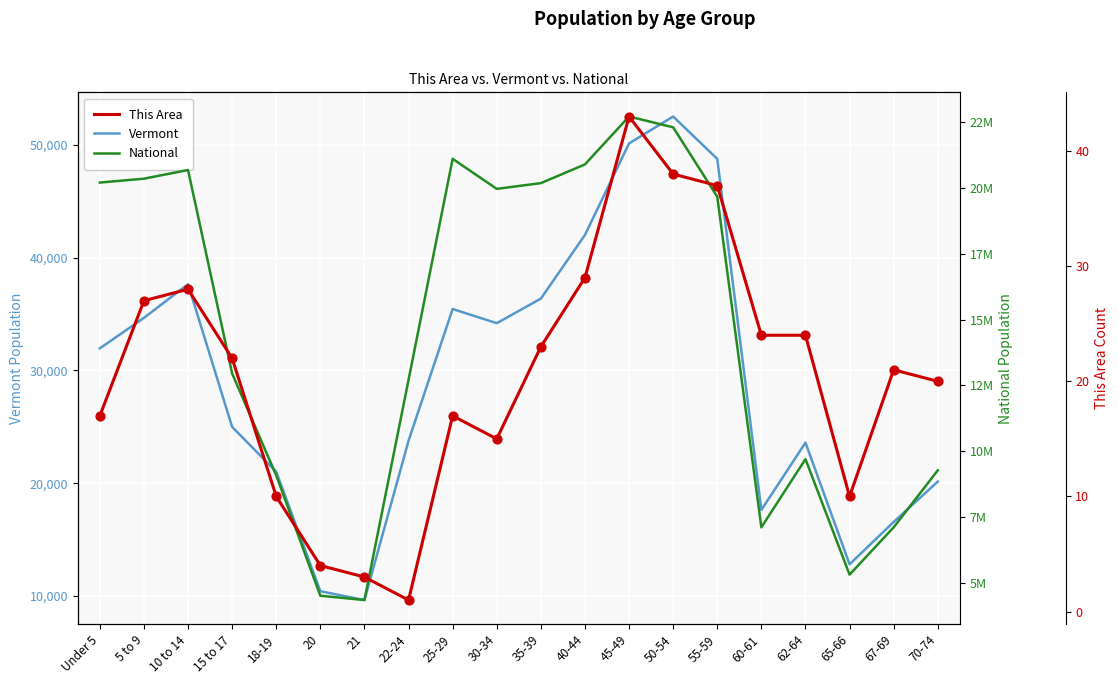

What is the total value across all series at 45-49?

22758744